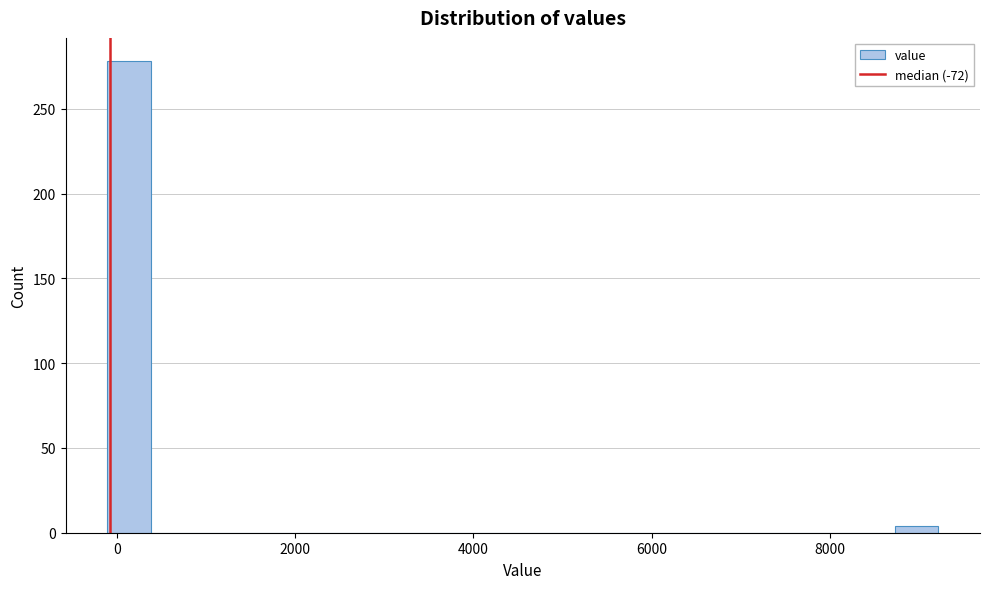

Read against the x-axis, roughly where is the centre of the tallest bar?

200